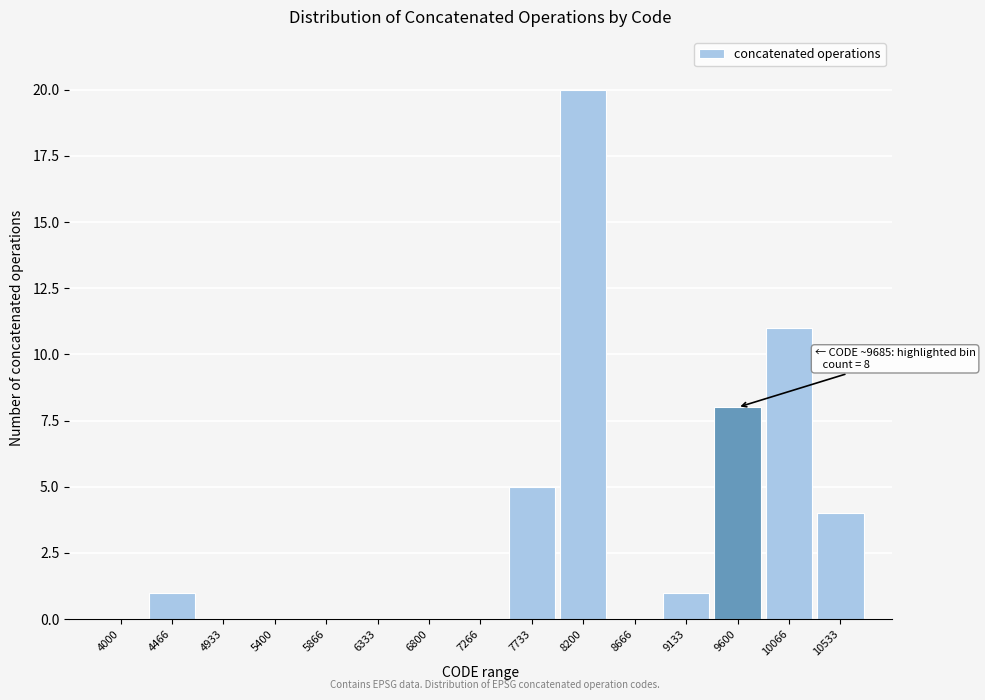

Reading left to right, what are all the values shown in this chart?

4000=0	4466=1	4933=0	5400=0	5866=0	6333=0	6800=0	7266=0	7733=5	8200=20	8666=0	9133=1	9600=8	10066=11	10533=4